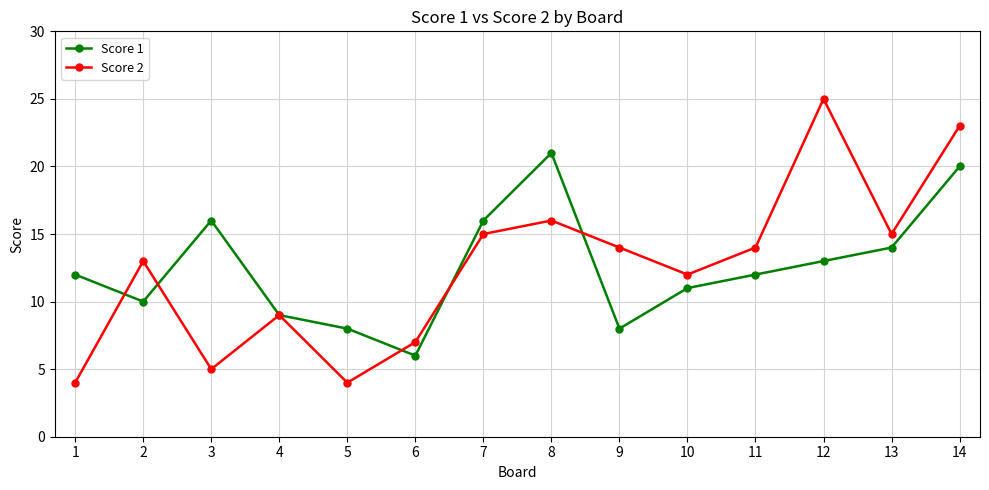

Which series has the widest spread of values?

Score 2